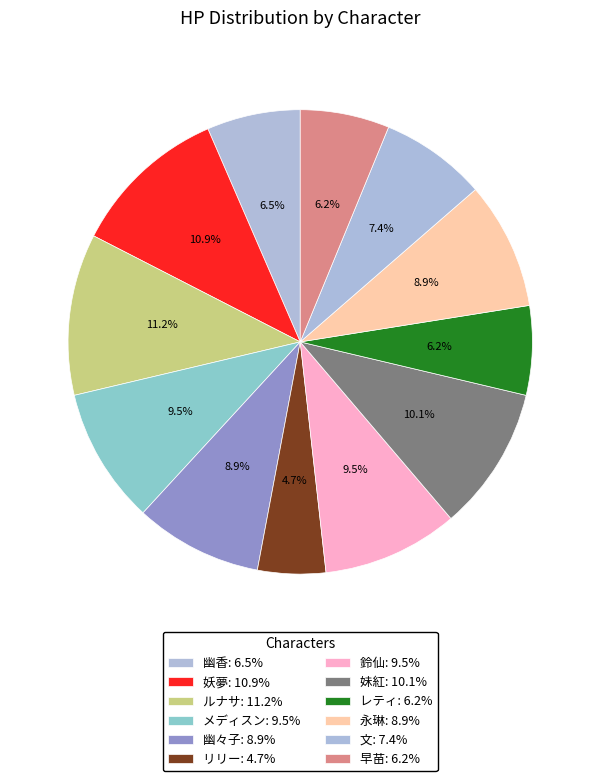

To the nearest percent, what is the difference between the largest and smallest slice percentages?

7%